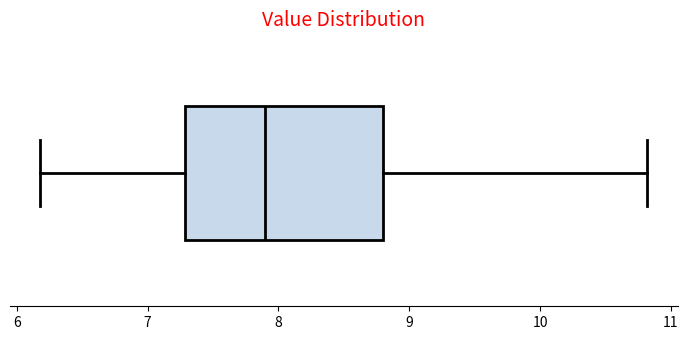

Read this box plot against the x-axis: the position of the median line, the range covered by the box, and the ends of both whiskers. The values are not printed on the chart, so give them approximately, as read against the axis.

median 7.9, box 7.3 to 8.8, whiskers 6.2 to 10.8